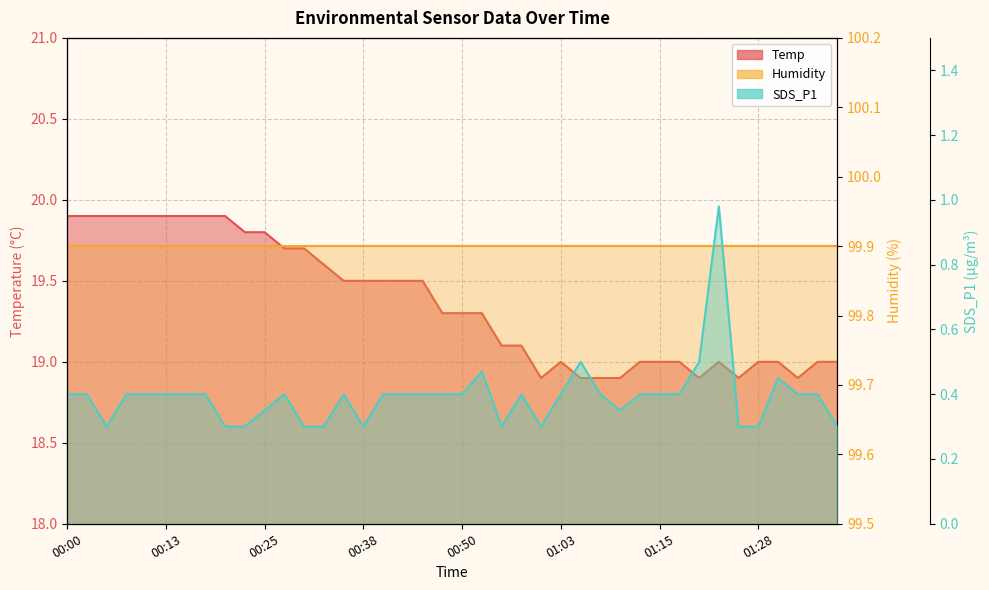

What is the difference between the maximum and minimum values in the SDS_P1 series?

0.7